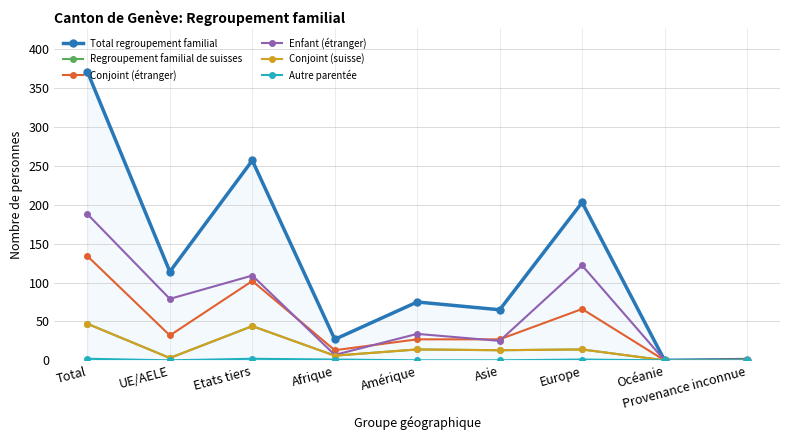

What is the average value of the Enfant (étranger) series?

63